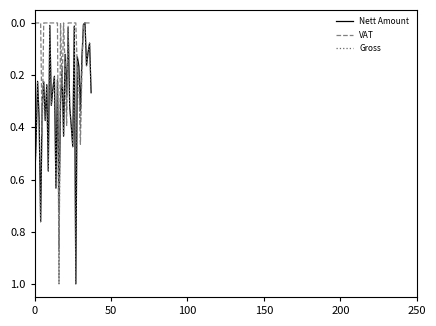

What is the highest value of the Gross series?

1.0